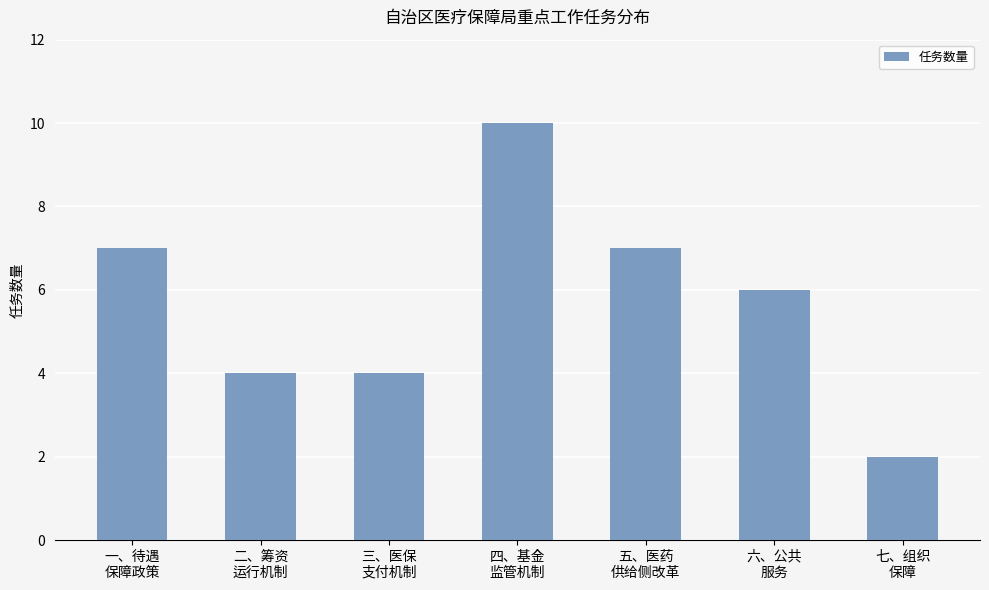

Count the number of data series in this chart.

1